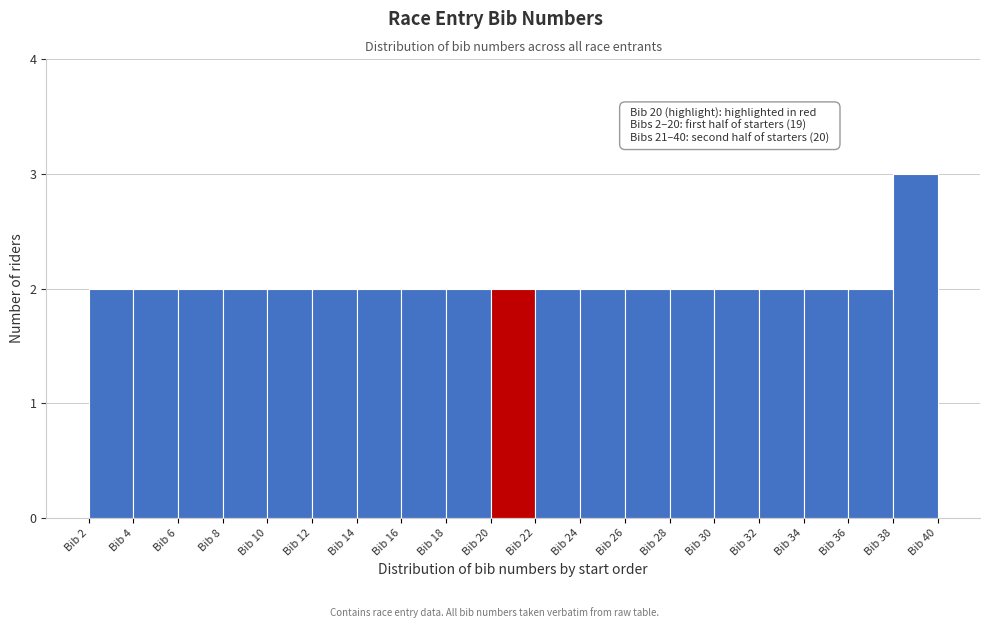

Over which range of the x-axis is the bar tallest?

38 to 40